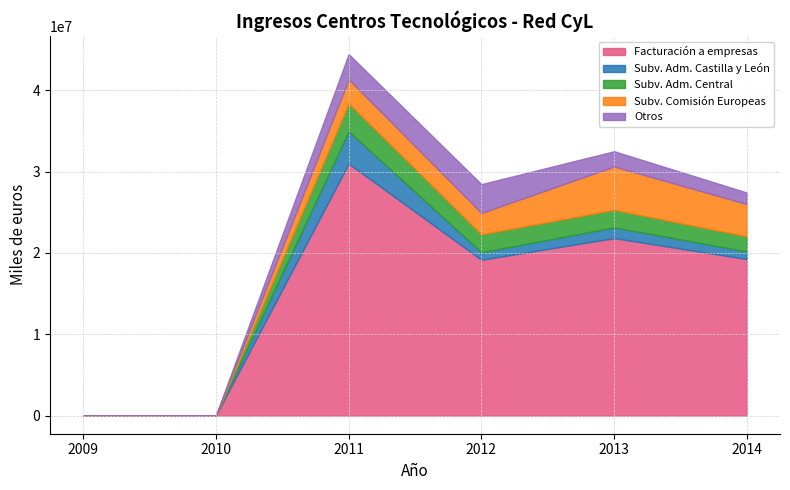

Between which two adjacent categories do Otros and Subv. Adm. Central first intersect?

2010 and 2011